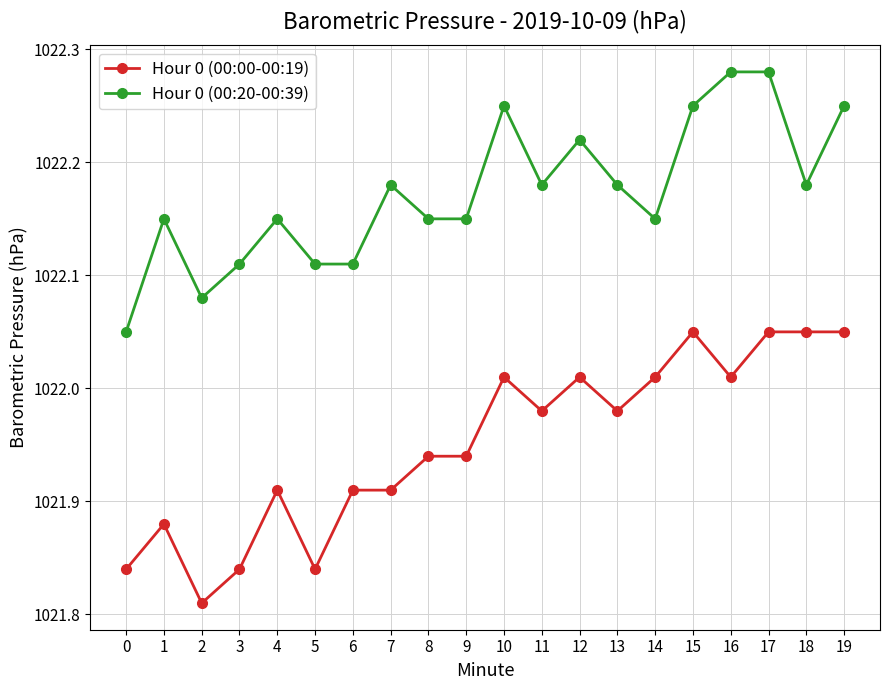

Does the chart have visible grid lines?

Yes